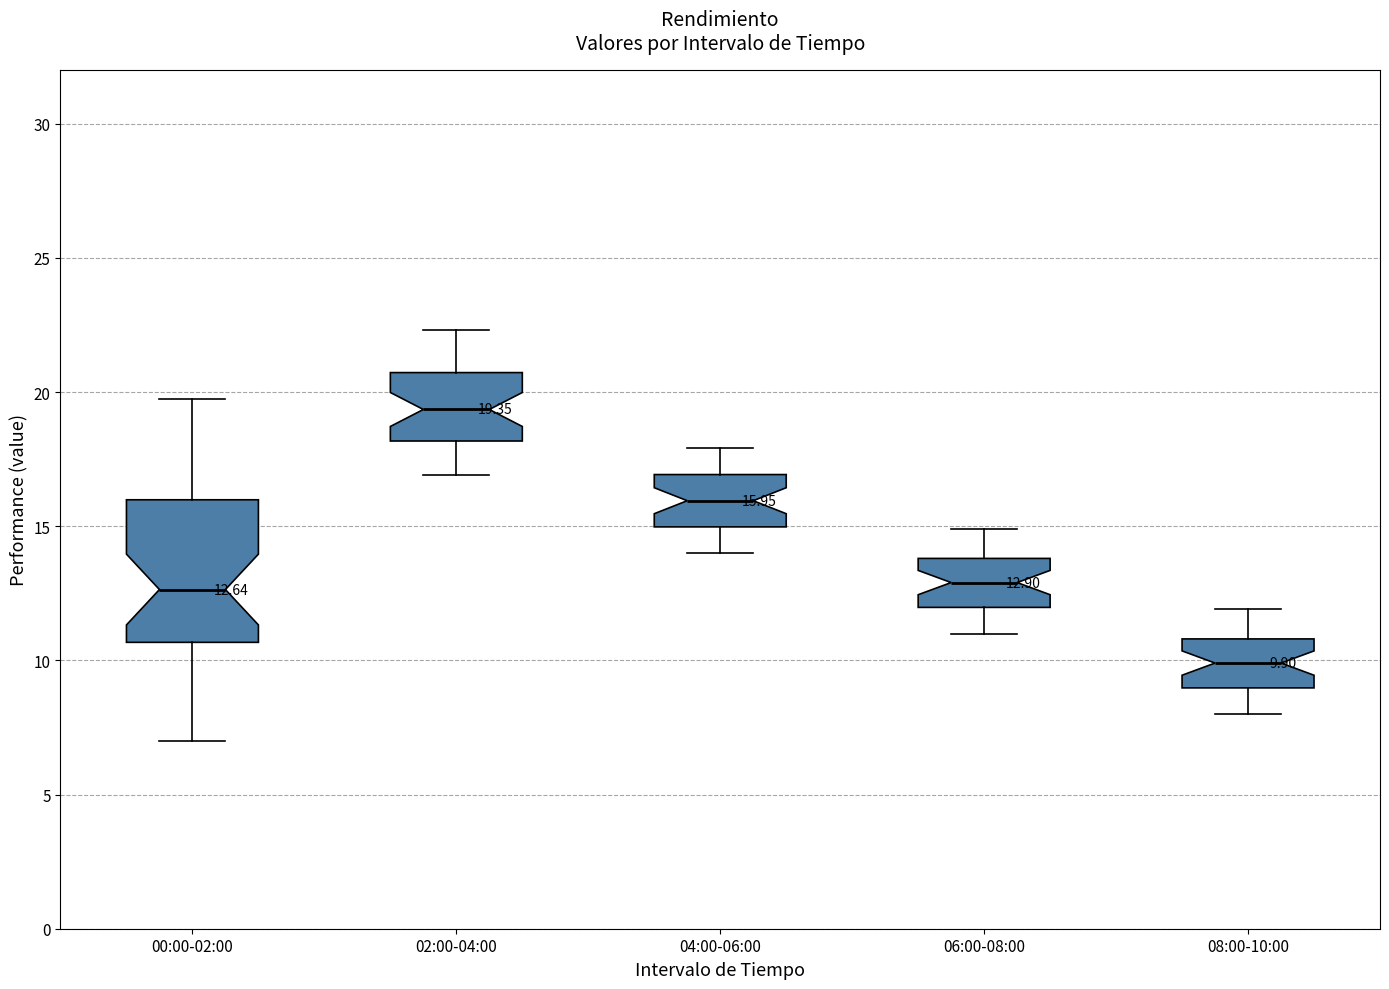

Which box has the lowest median line?

08:00-10:00